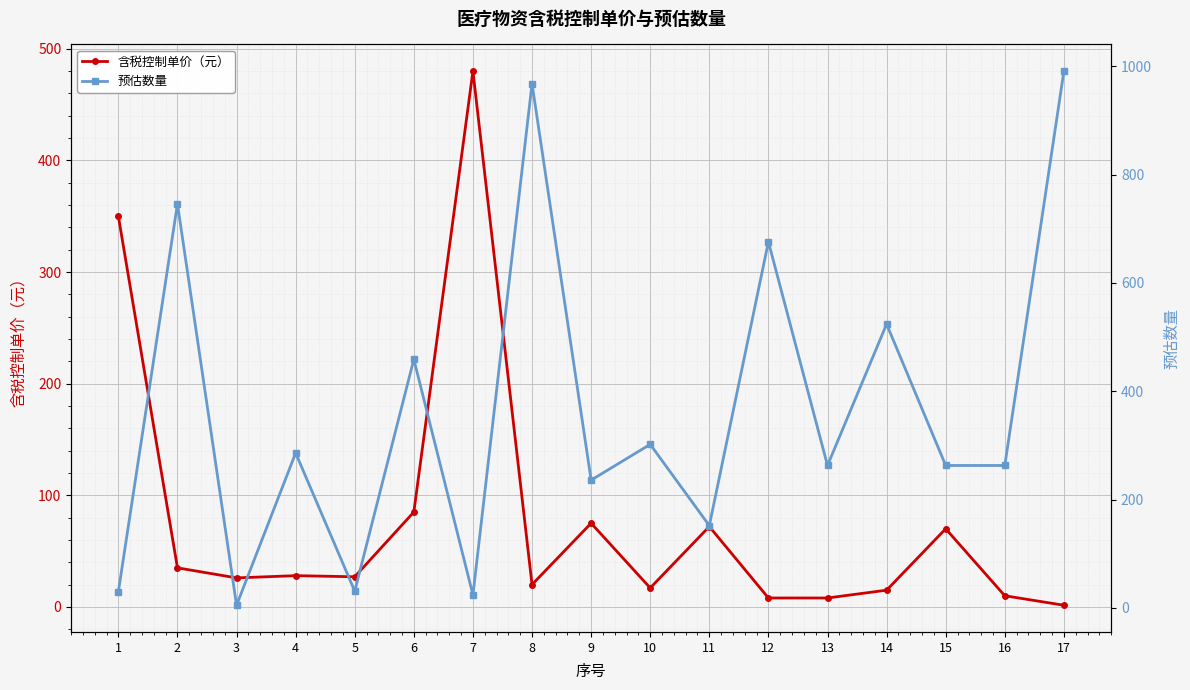

Reading left to right, list all the values displayed in this chart.

含税控制单价（元）: 1=350.0	2=35.0	3=26.0	4=28.0	5=27.0	6=85.0	7=480.0	8=20.0	9=75.0	10=17.0	11=72.0	12=8.0	13=8.0	14=15.0	15=70.0	16=10.0	17=1.5
预估数量: 1=30.0	2=746.0	3=5.0	4=286.0	5=31.0	6=459.0	7=24.0	8=968.0	9=236.0	10=302.0	11=152.0	12=676.0	13=263.0	14=524.0	15=263.0	16=263.0	17=991.0